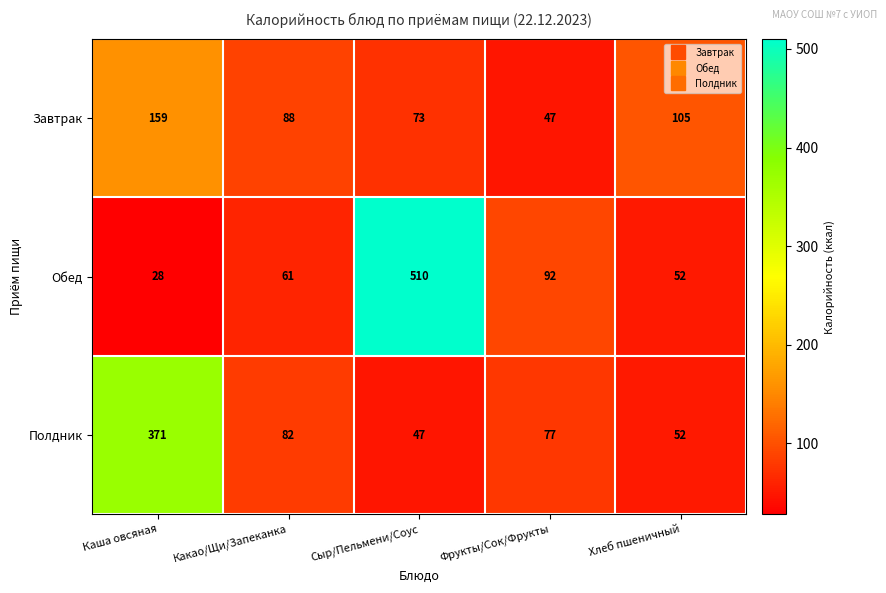

List the series in order of their peak value, lowest first.

Завтрак, Полдник, Обед